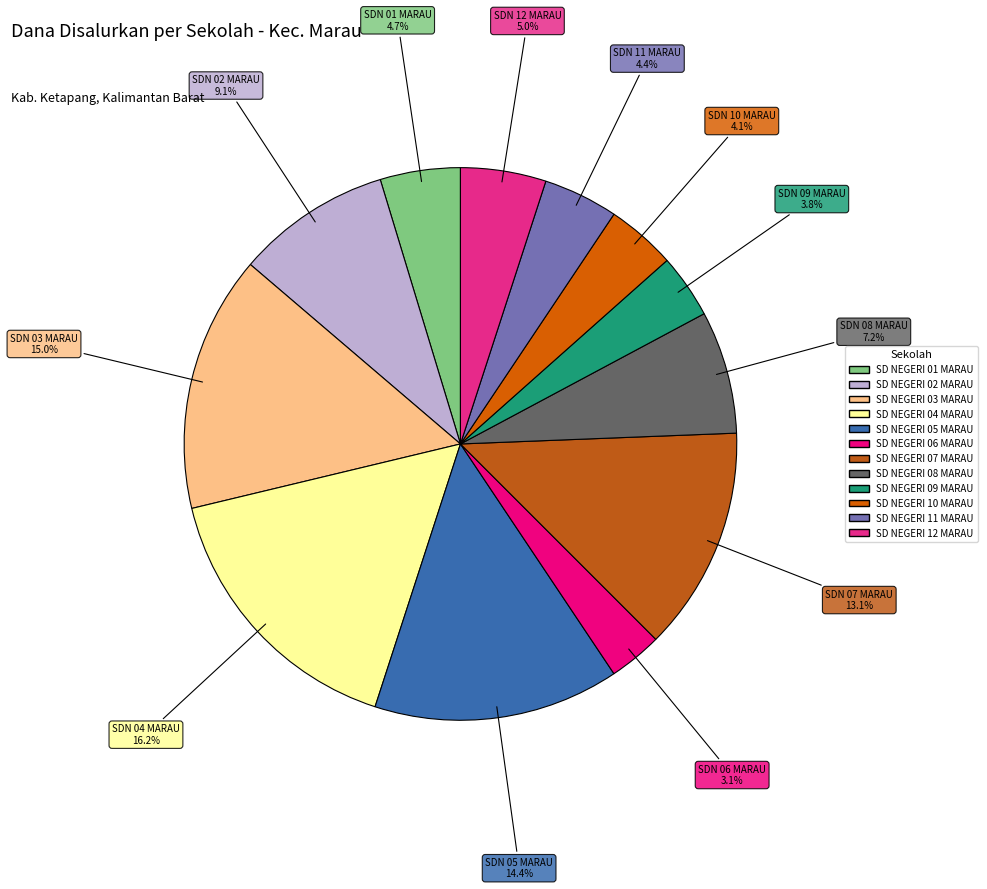

How many segments does this pie chart have?

12